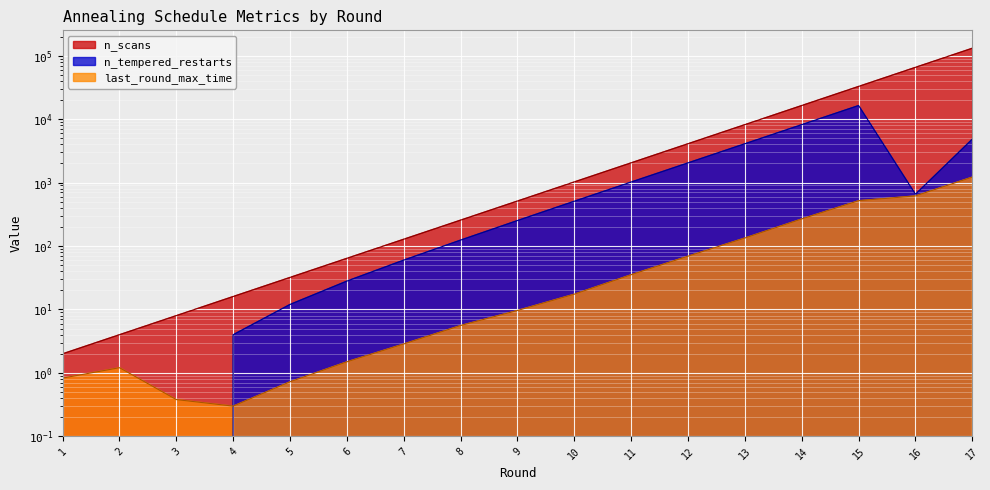

What is the difference between the maximum and minimum values in the n_scans series?

131070.0